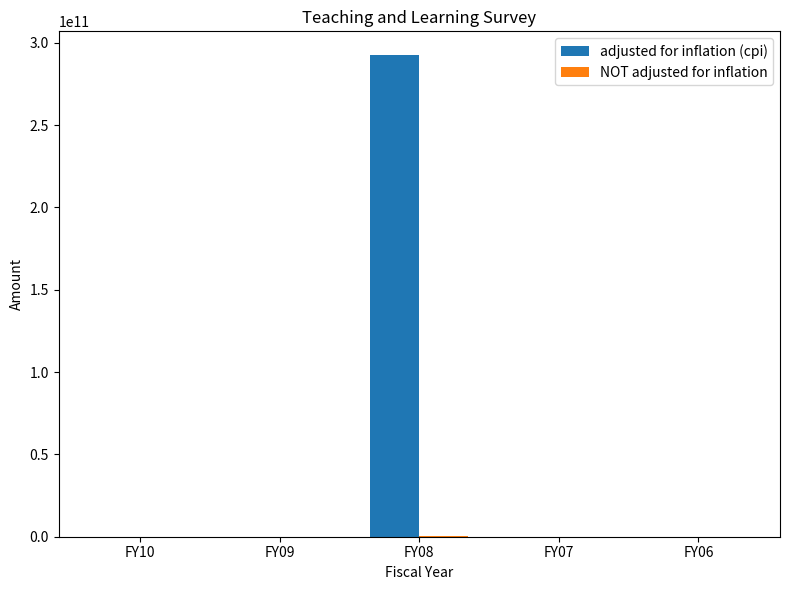

Which series changed the most between FY08 and FY06?

adjusted for inflation (cpi)